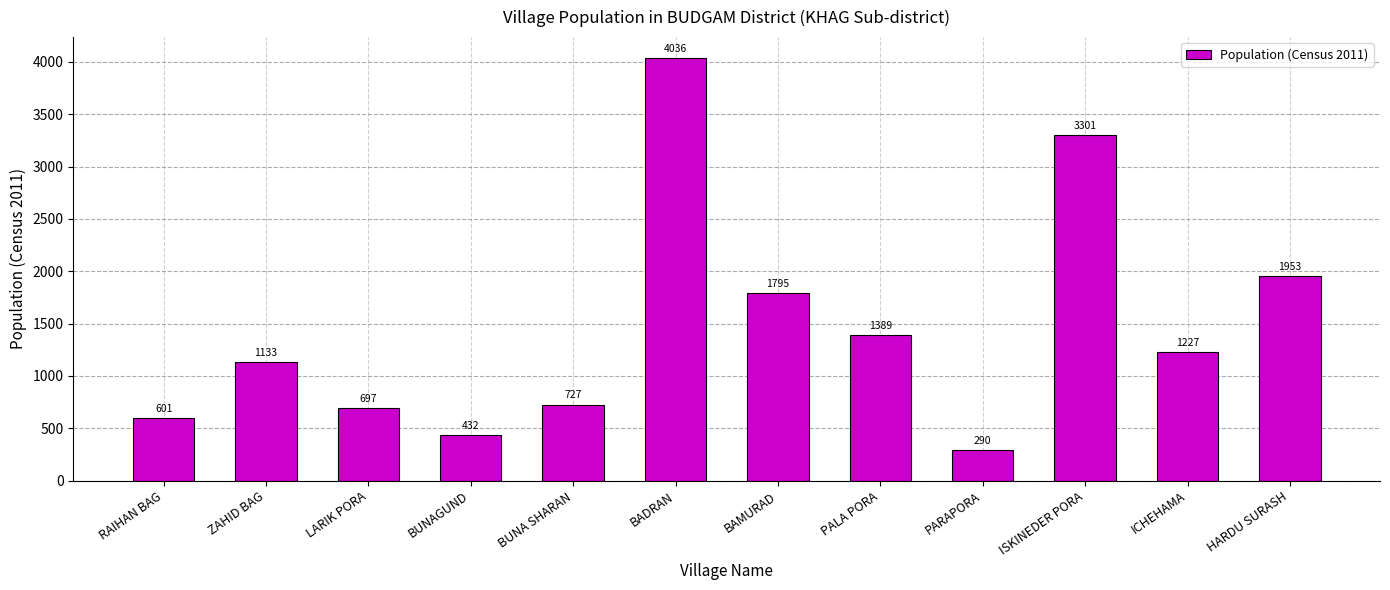

How many bars are there in total?

12